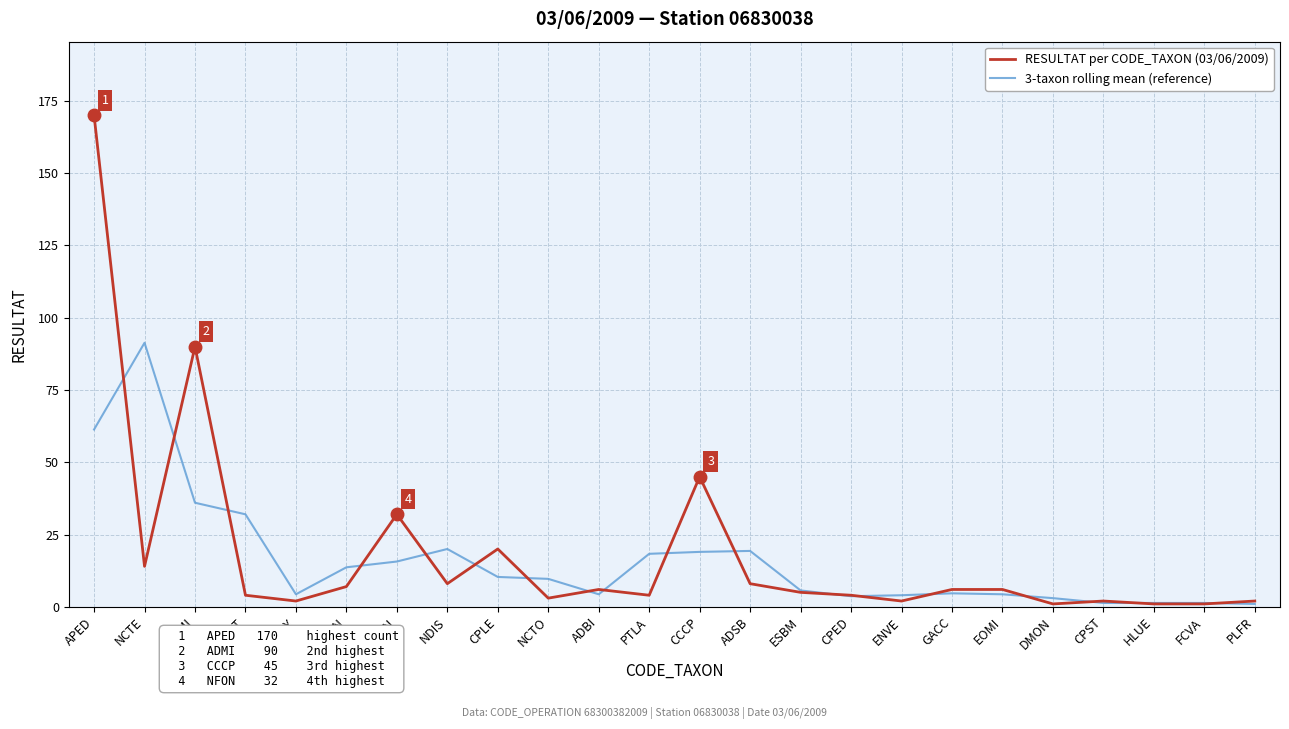

True or false: RESULTAT per CODE_TAXON (03/06/2009) and 3-taxon rolling mean (reference) intersect in this chart.

True